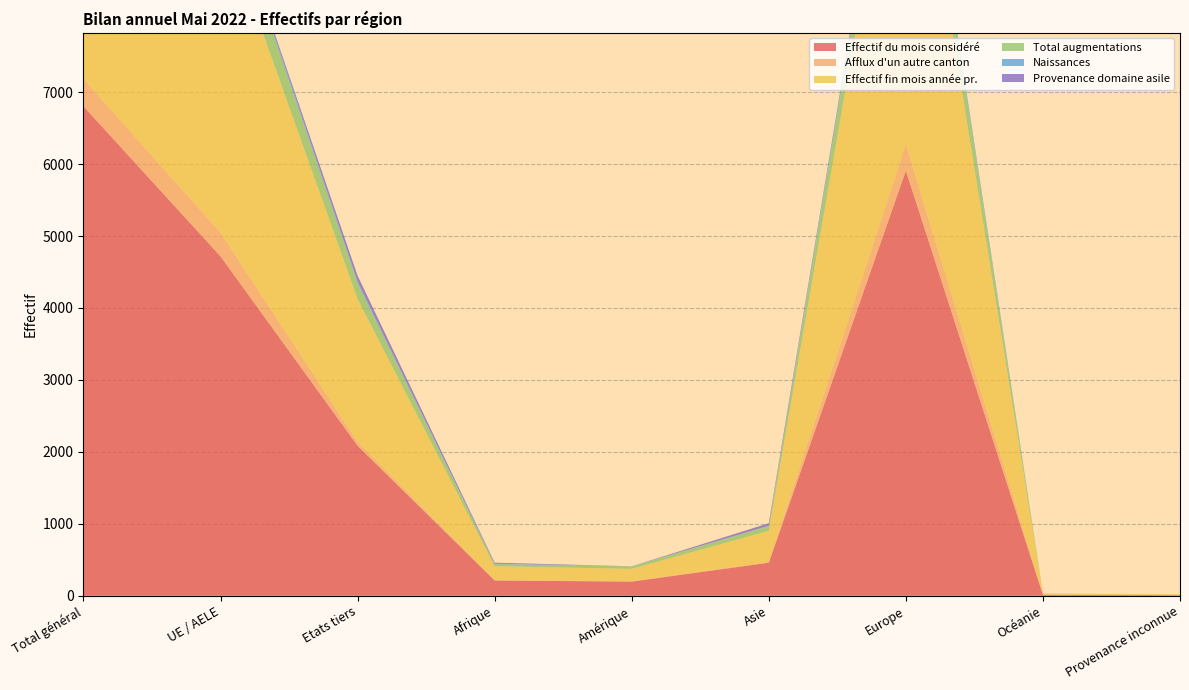

Reading left to right, transcribe all the data shown in this chart.

Effectif du mois considéré: Total général=6804	UE / AELE=4718	Etats tiers=2086	Afrique=213	Amérique=197	Asie=460	Europe=5910	Océanie=15	Provenance inconnue=9
Afflux d'un autre canton: Total général=381	UE / AELE=330	Etats tiers=51	Afrique=2	Amérique=6	Asie=9	Europe=364	Océanie=0	Provenance inconnue=0
Effectif fin mois année pr.: Total général=6415	UE / AELE=4426	Etats tiers=1989	Afrique=195	Amérique=171	Asie=434	Europe=5588	Océanie=16	Provenance inconnue=11
Total augmentations: Total général=710	UE / AELE=492	Etats tiers=218	Afrique=31	Amérique=35	Asie=67	Europe=576	Océanie=1	Provenance inconnue=0
Naissances: Total général=76	UE / AELE=49	Etats tiers=27	Afrique=5	Amérique=1	Asie=4	Europe=66	Océanie=0	Provenance inconnue=0
Provenance domaine asile: Total général=78	UE / AELE=0	Etats tiers=78	Afrique=14	Amérique=0	Asie=34	Europe=30	Océanie=0	Provenance inconnue=0